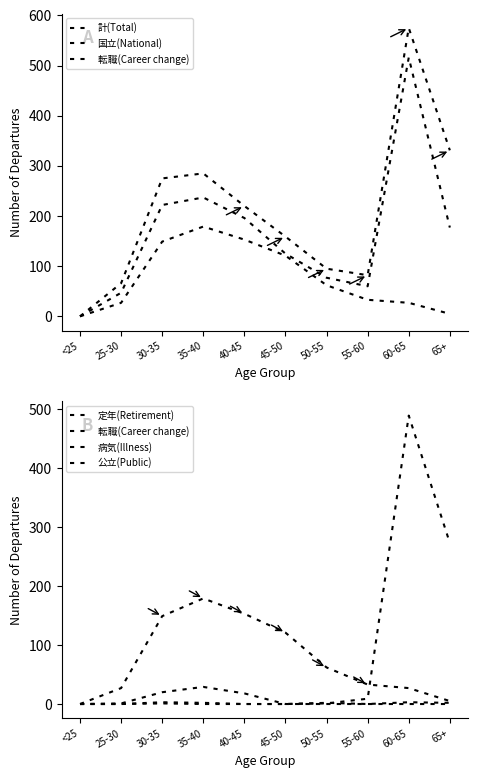

What is the label of the 7th point from the right?

35-40